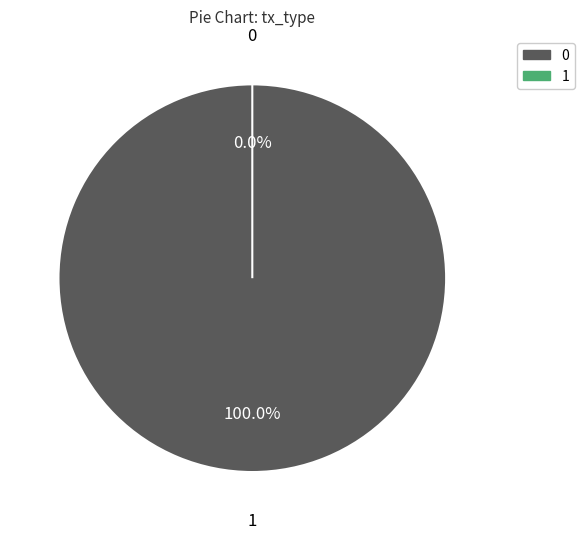

To the nearest percent, what portion does Vote represent?

100%